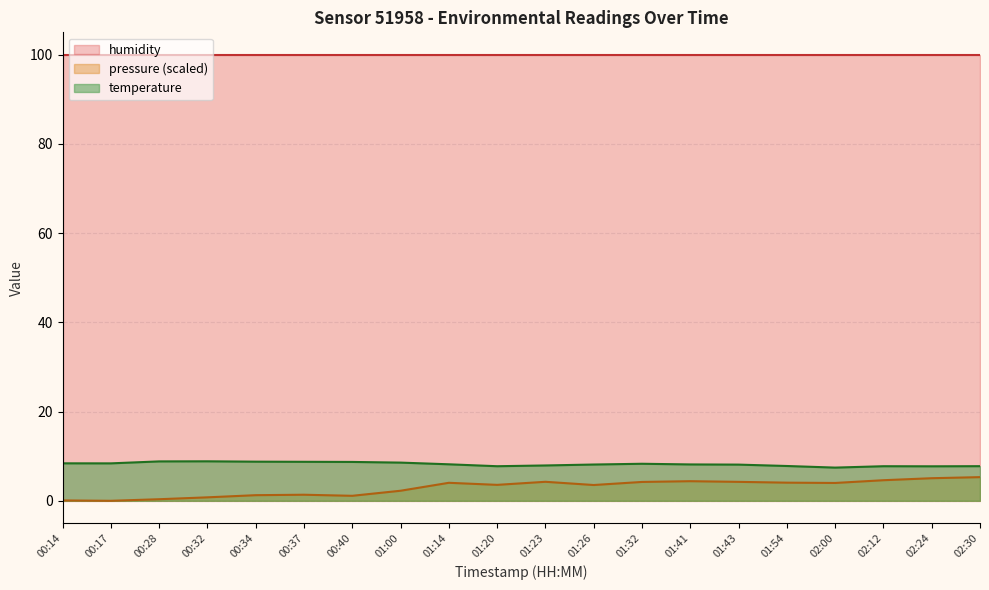

What is the minimum value for temperature?

7.4